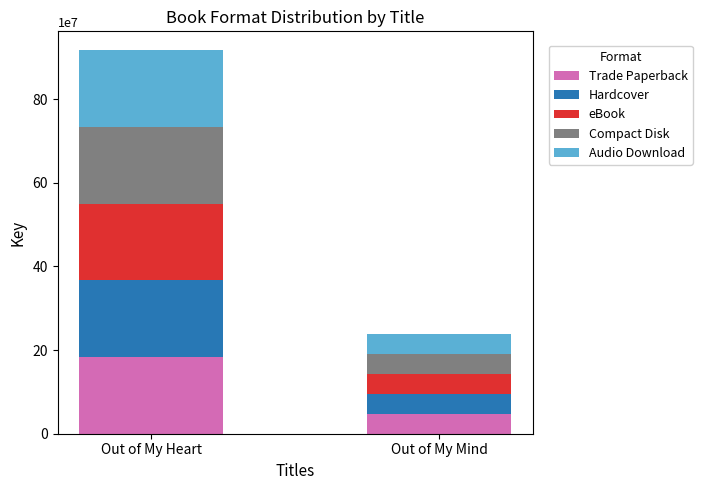

At which category is the sum across all series the highest?

Out of My Heart